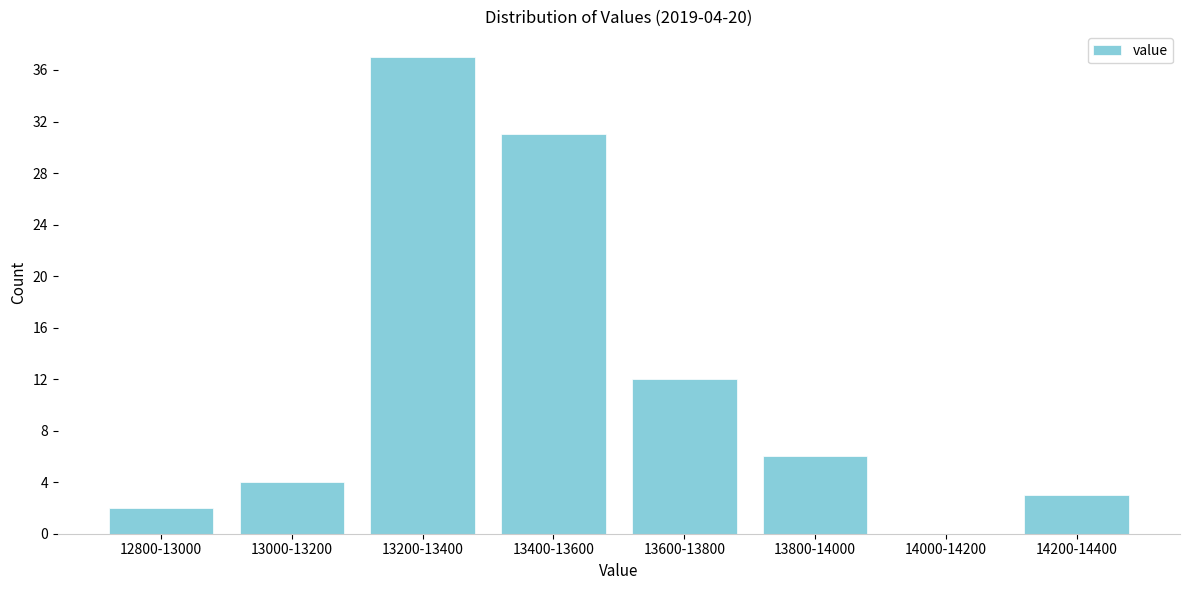

Reading right to left, list all the values displayed in this chart.

14200-14400=3	14000-14200=0	13800-14000=6	13600-13800=12	13400-13600=31	13200-13400=37	13000-13200=4	12800-13000=2